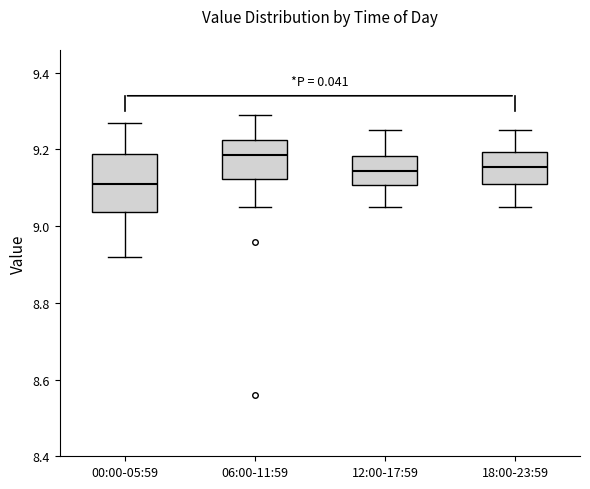

Reading left to right, read every box against the y-axis: the position of its median line, the range the box covers, and the ends of its whiskers. The values are not printed on the chart, so give them approximately, as read against the axis.

00:00-05:59: median 9.12, box 9.04 to 9.18, whiskers 8.92 to 9.28
06:00-11:59: median 9.18, box 9.12 to 9.22, whiskers 9.06 to 9.30
12:00-17:59: median 9.14, box 9.10 to 9.18, whiskers 9.06 to 9.26
18:00-23:59: median 9.16, box 9.12 to 9.20, whiskers 9.06 to 9.26